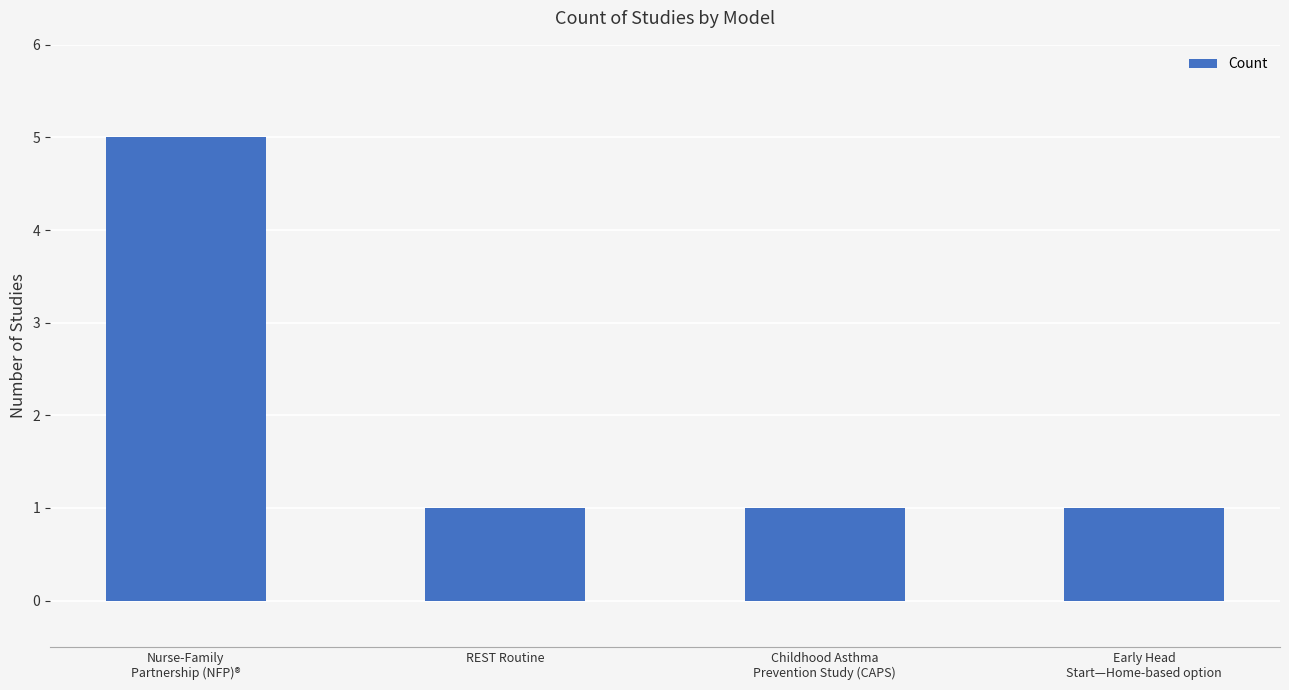

Count the number of data series in this chart.

1